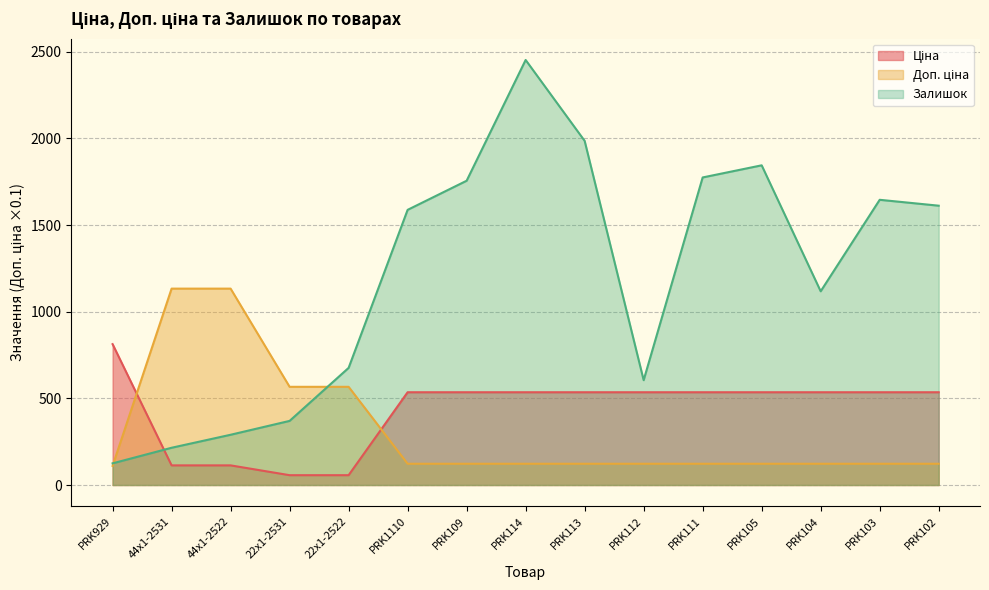

What is the sum of all Залишок values?

18060.0